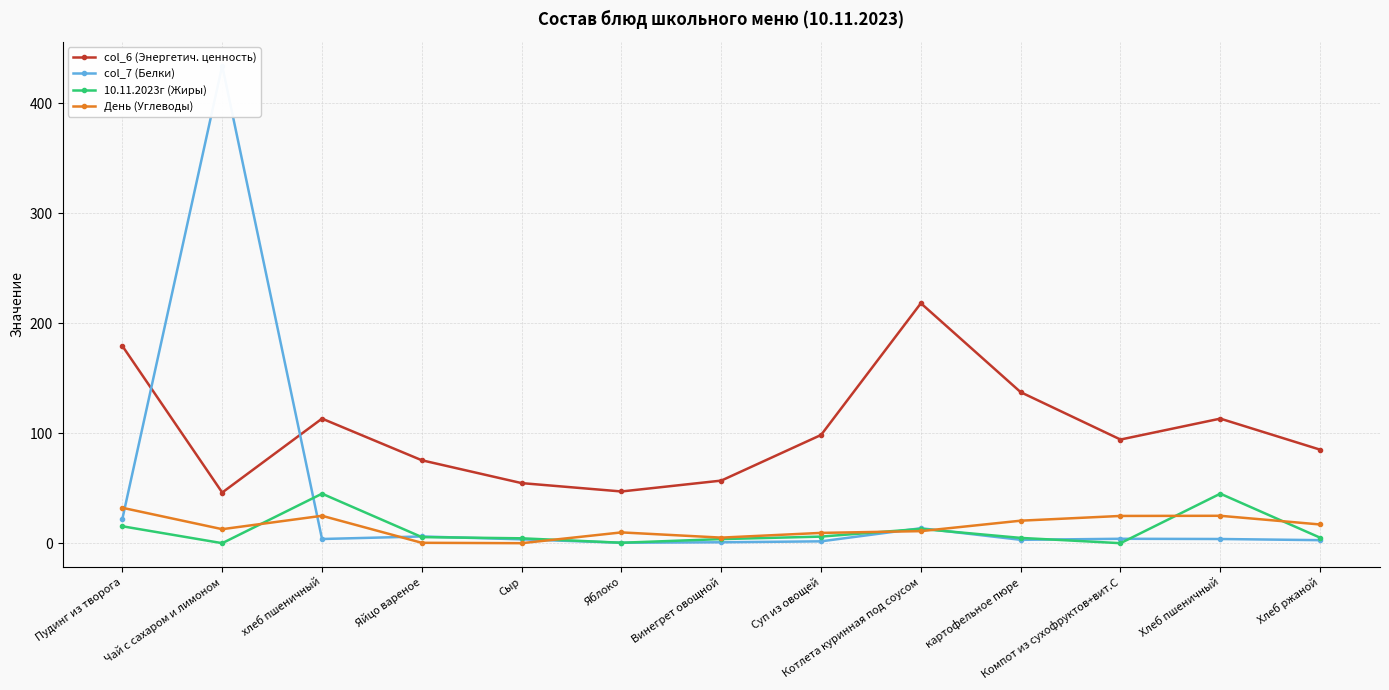

Where is the first local maximum for 10.11.2023г (Жиры)?

хлеб пшеничный